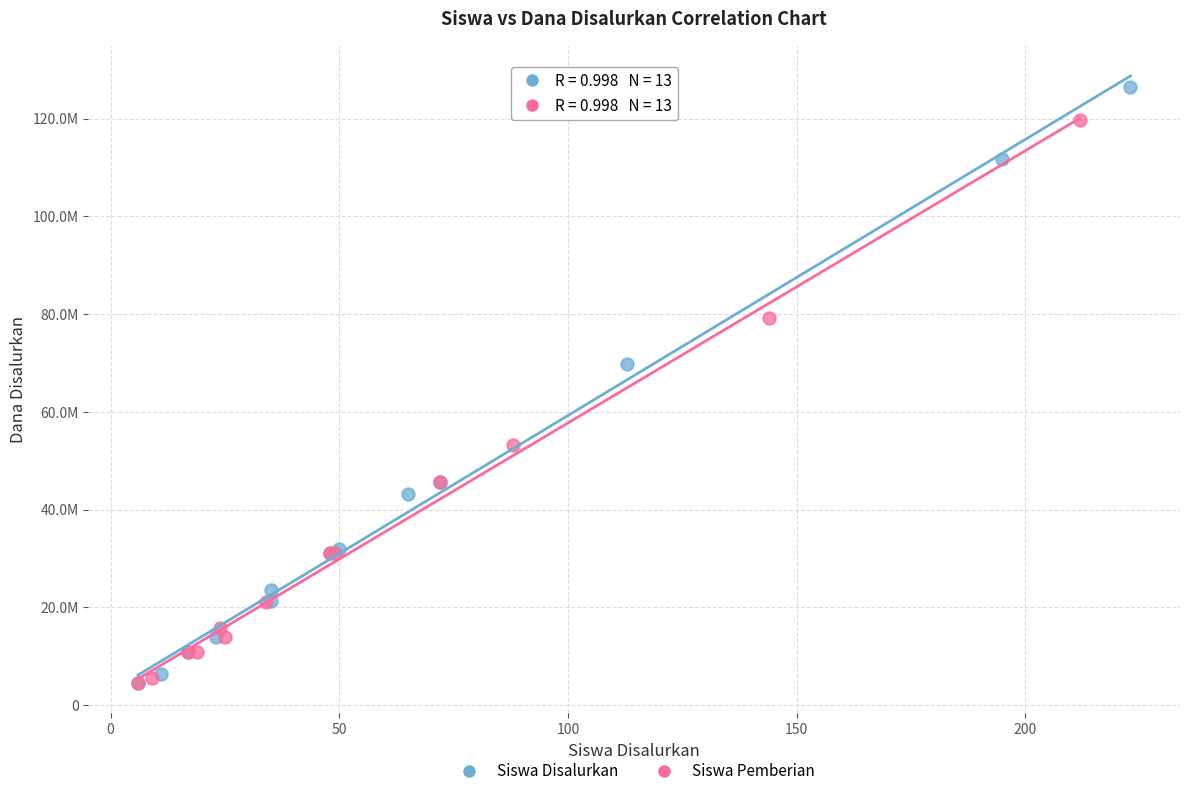

What are all the series names shown in the legend?

Siswa Disalurkan, Siswa Pemberian